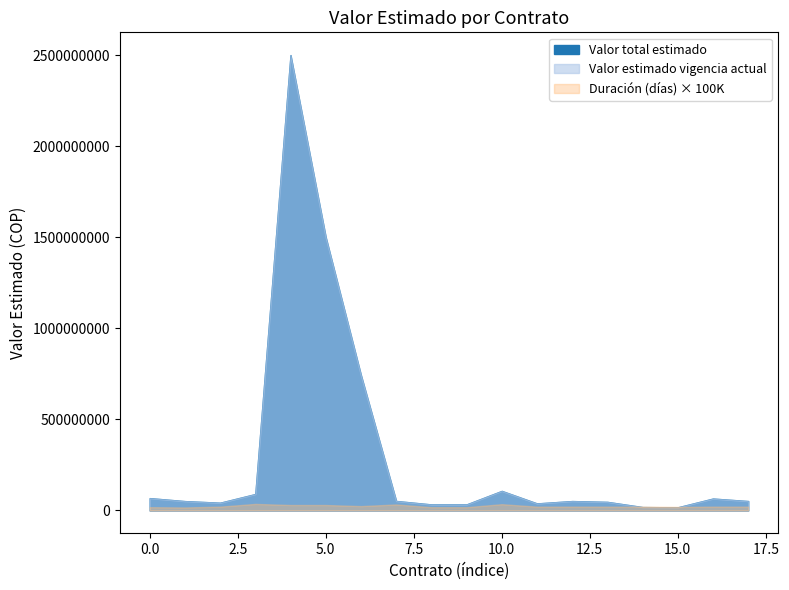

Is it true that Valor total estimado equals 33120000 at 8?

True